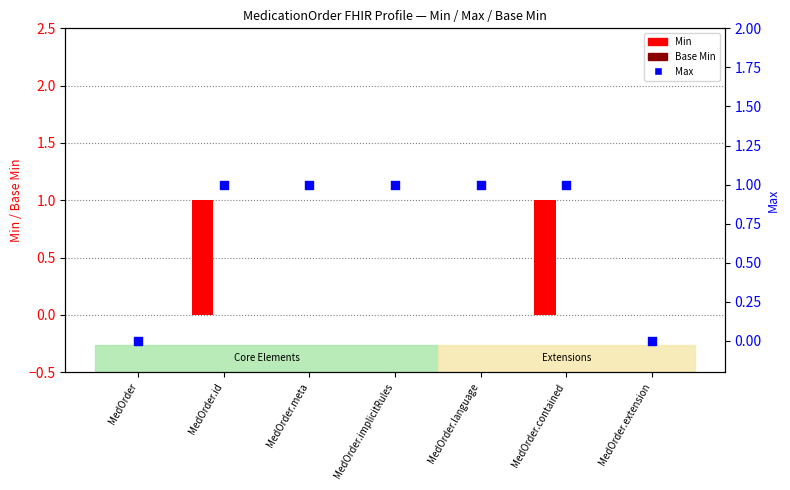

At how many categories does at least one series exceed 0?

5